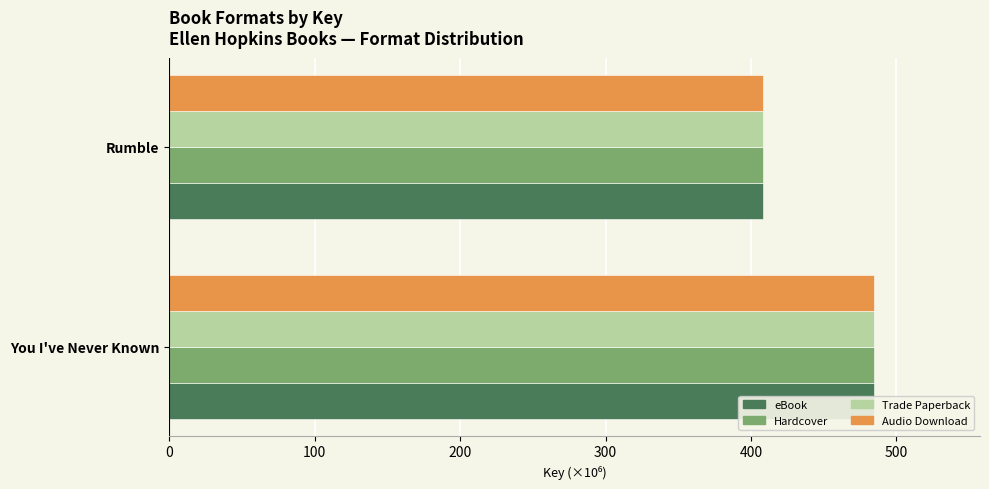

How many series are shown in this chart?

4